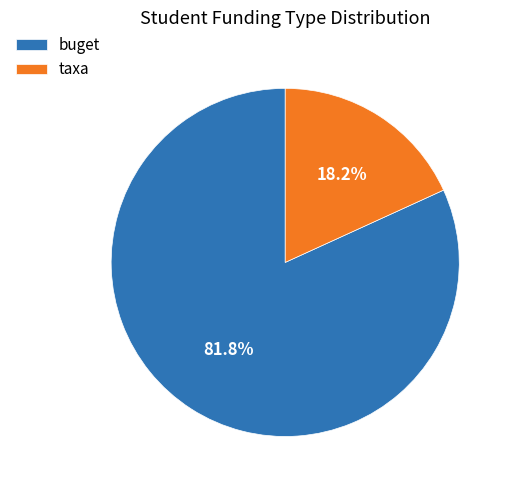

Which slice represents more than half of the pie?

buget